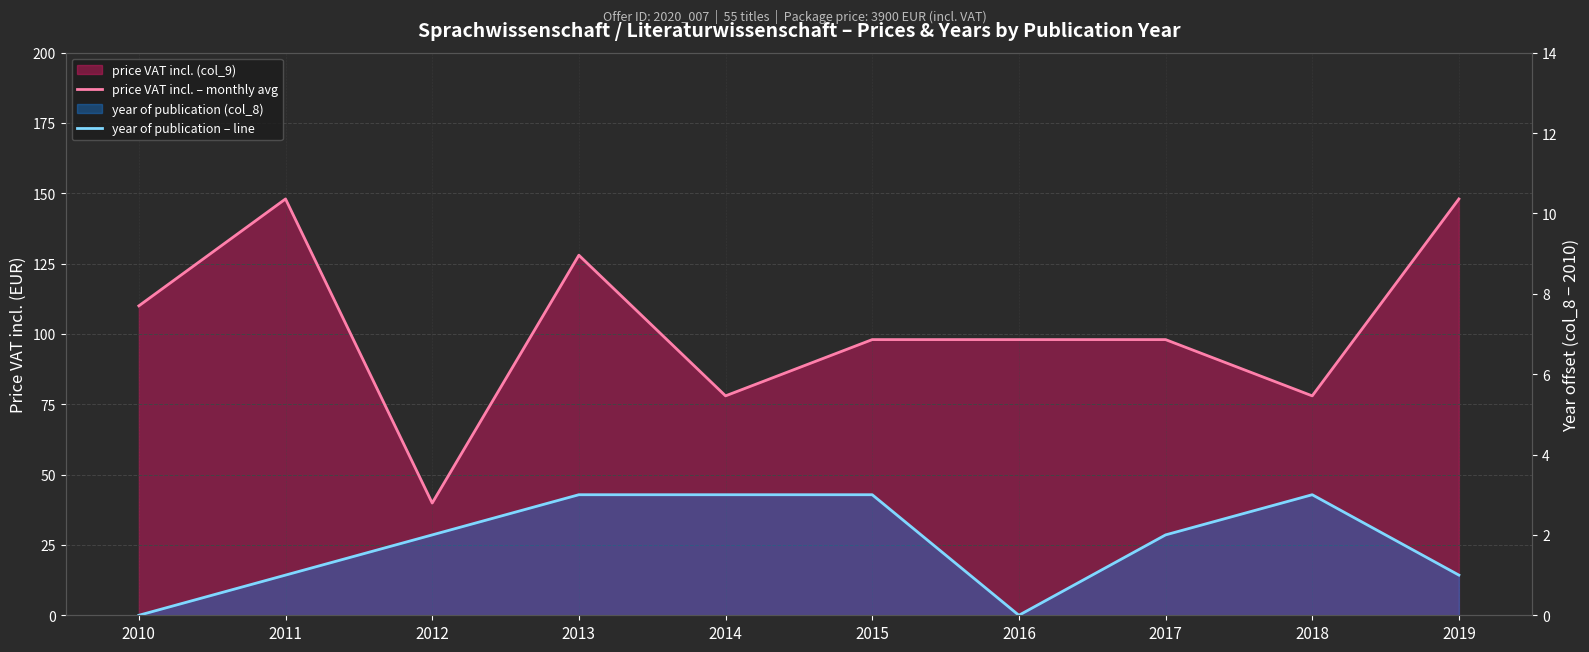

At which category does price VAT incl. – monthly avg reach its first local peak?

2011